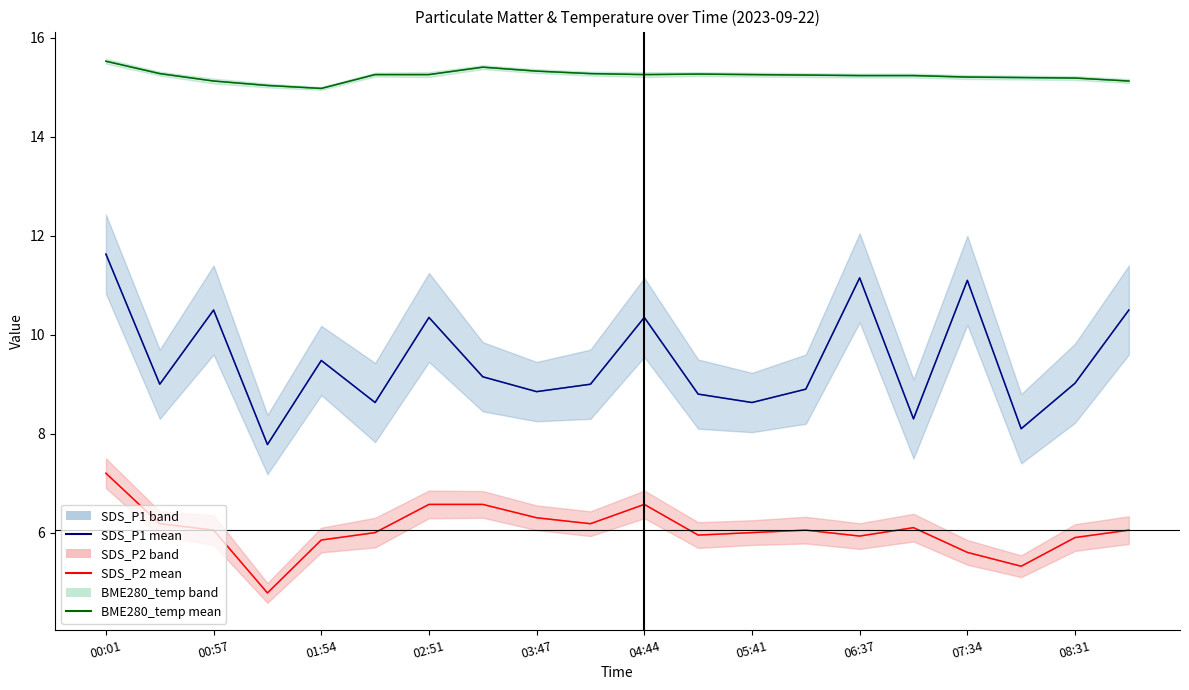

Is it true that BME280_temperature equals 15.1 at 19?

True